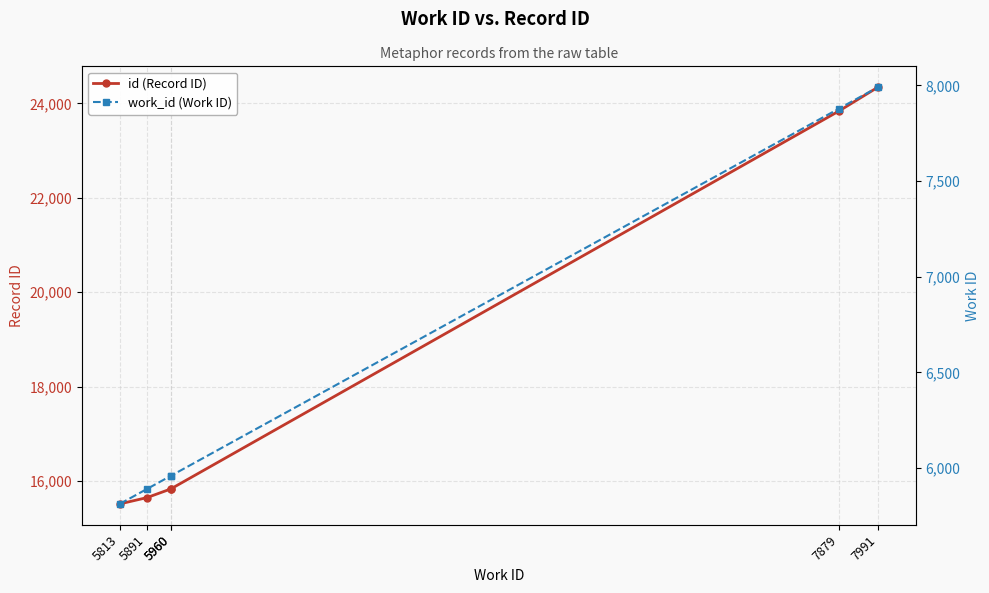

The value of id (Record ID) at 5891 is 6721. True or false?

False